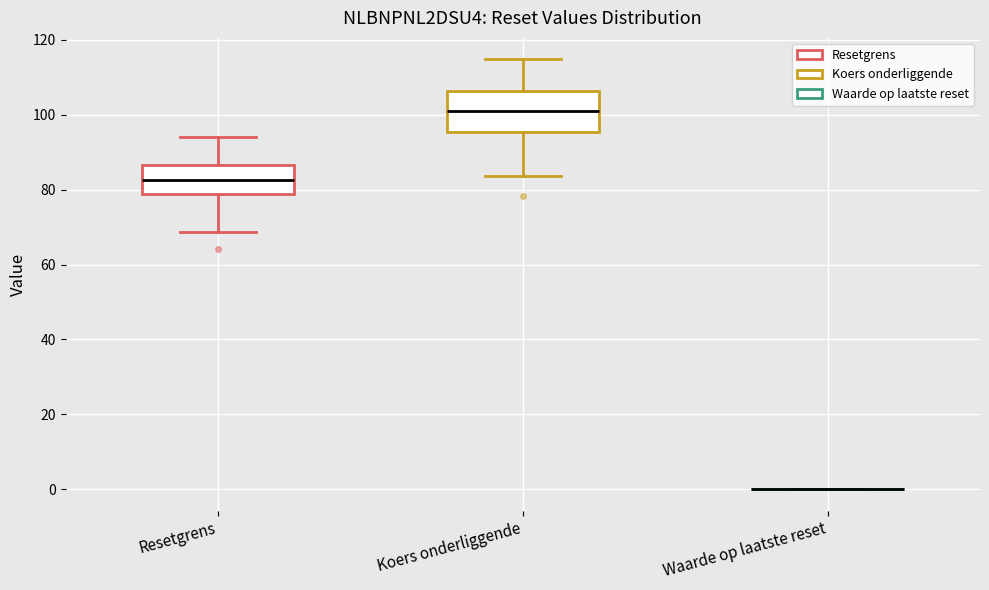

Reading left to right, transcribe this box plot: for each box, give where its median line is, the range the box spans, and where its two whiskers end, as read against the y-axis. The values are not printed on the chart, so give them approximately, as read against the axis.

Resetgrens: median 82, box 78 to 86, whiskers 68 to 94
Koers onderliggende: median 100, box 96 to 106, whiskers 84 to 114
Waarde op laatste reset: box collapsed to a line at 0, whiskers 0 to 0